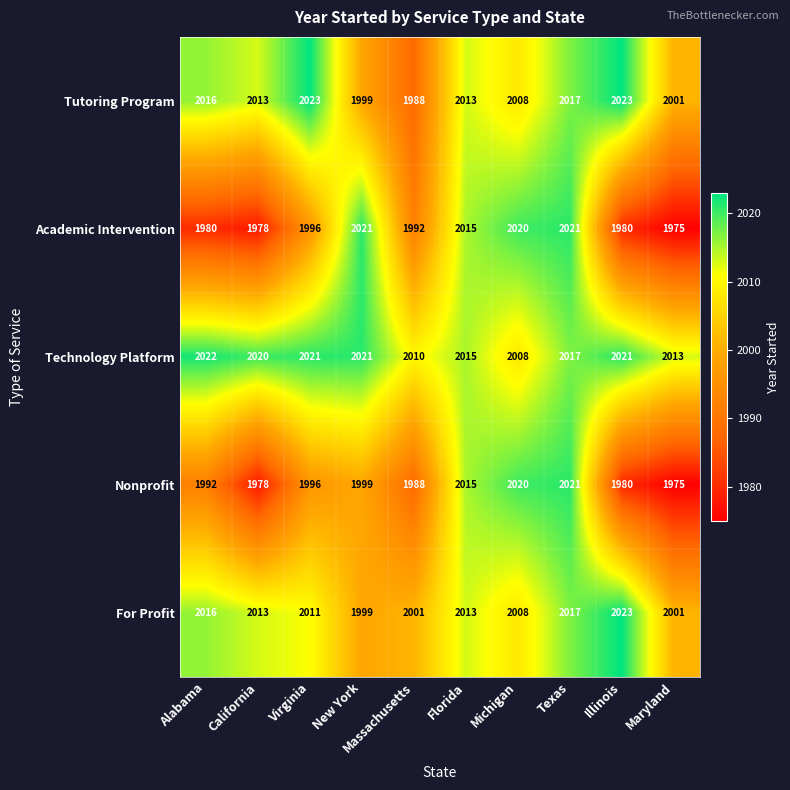

What is the smallest value displayed?

1975